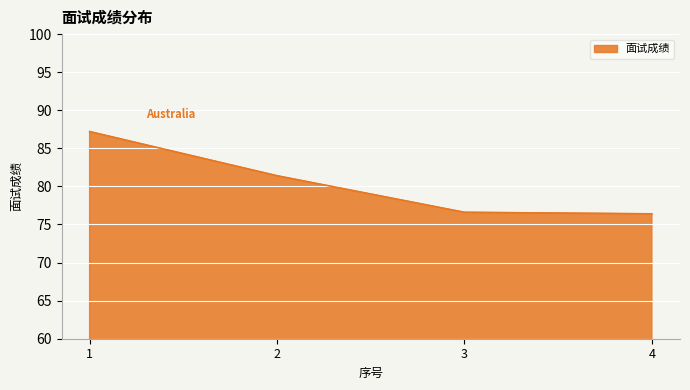

The value at 3 is 76.6. True or false?

True